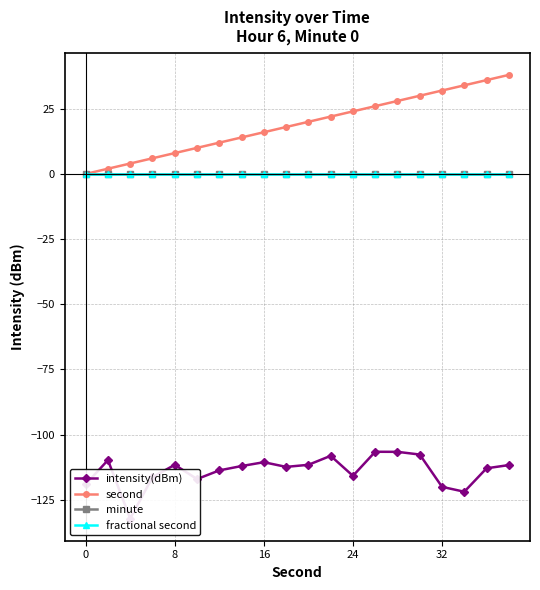

How many categories are shown in the chart?

20